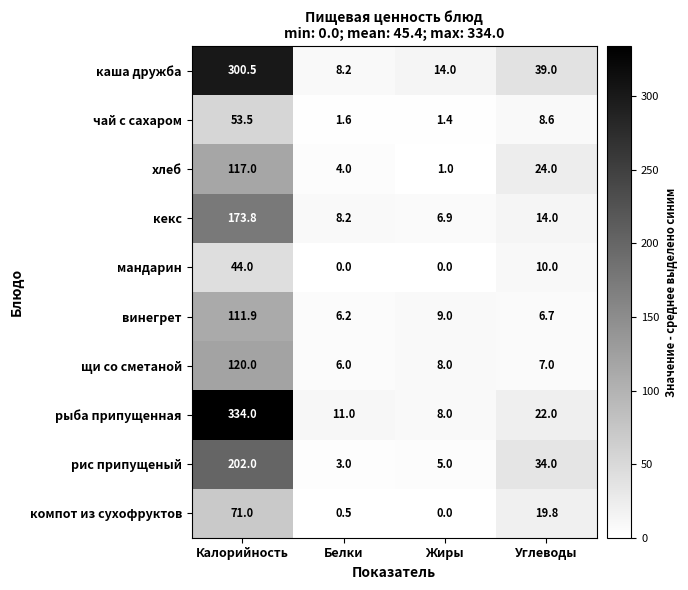

The винегрет series shows 3.2 at Жиры. True or false?

False